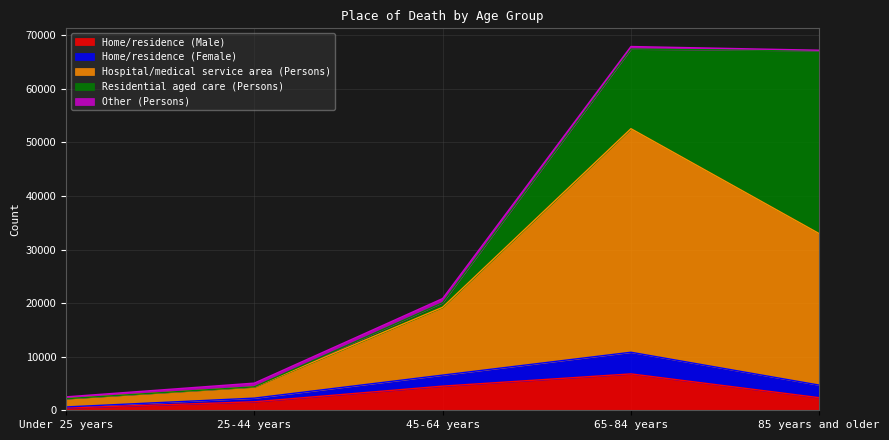

What is the approximate value of Hospital/medical service area (Persons) at Under 25 years, to the nearest 50?

1550